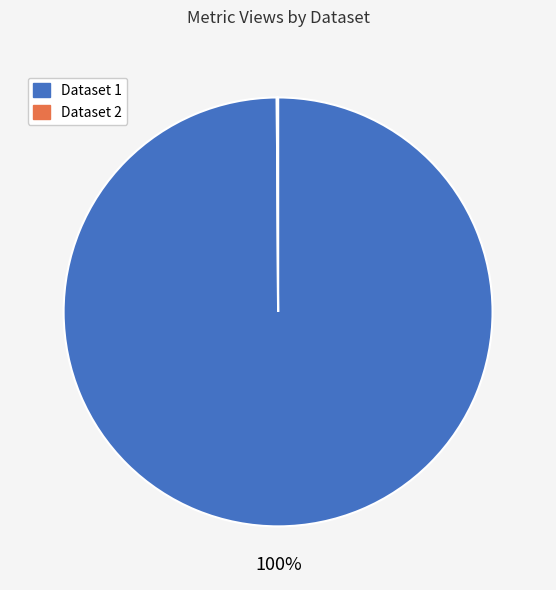

To the nearest percent, what is the average slice percentage?

50%